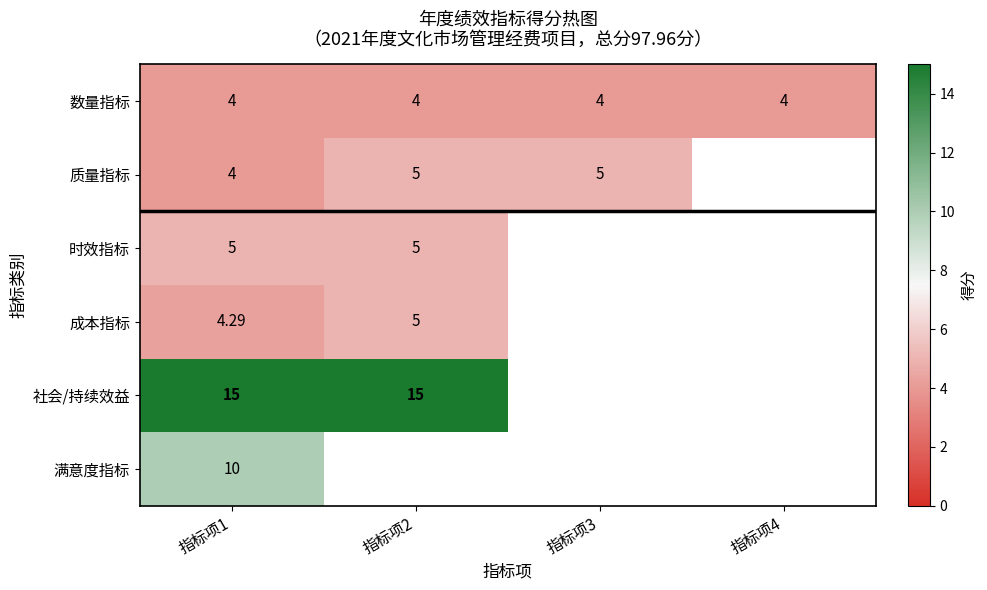

List the series in order of their peak value, lowest first.

数量指标, 质量指标, 时效指标, 成本指标, 满意度指标, 社会/持续效益